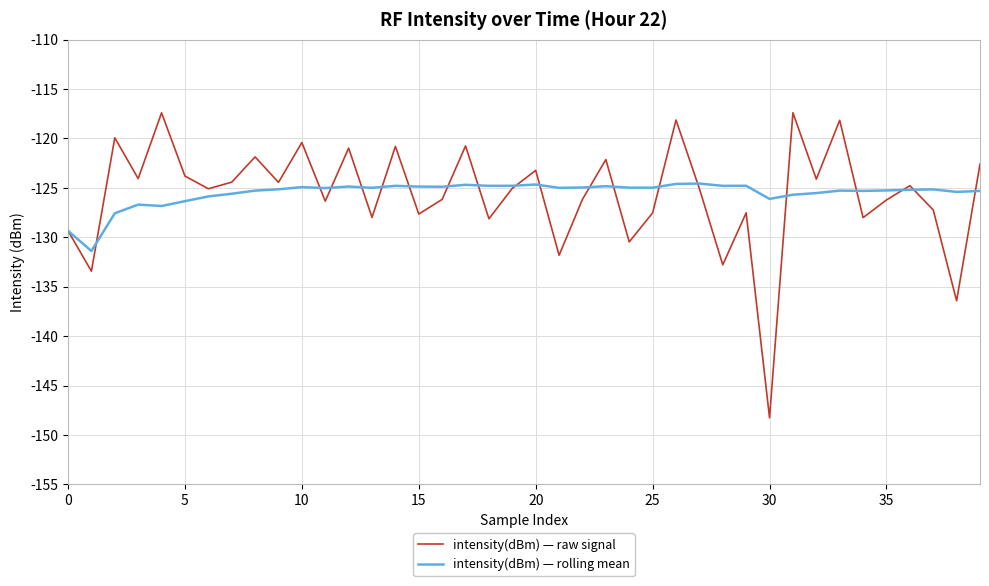

Rank the series by their maximum value, from highest to lowest.

intensity(dBm) — raw signal, intensity(dBm) — rolling mean